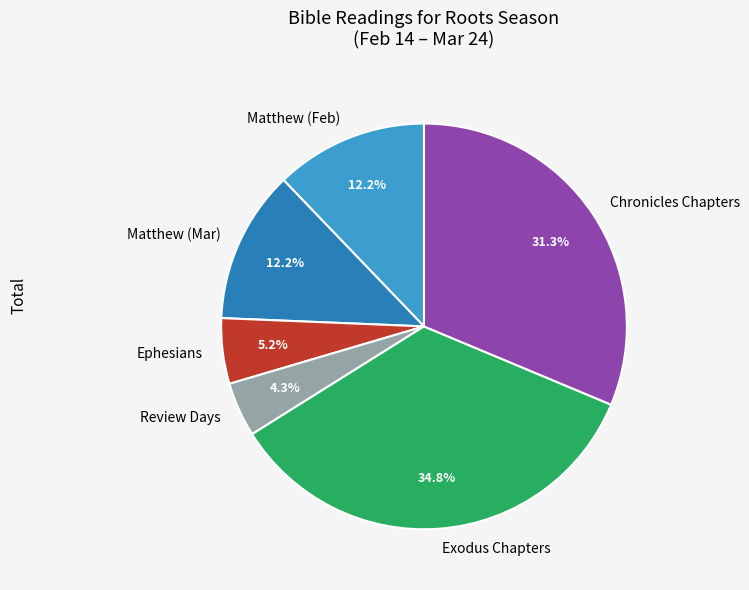

Is there a majority slice in this chart?

No